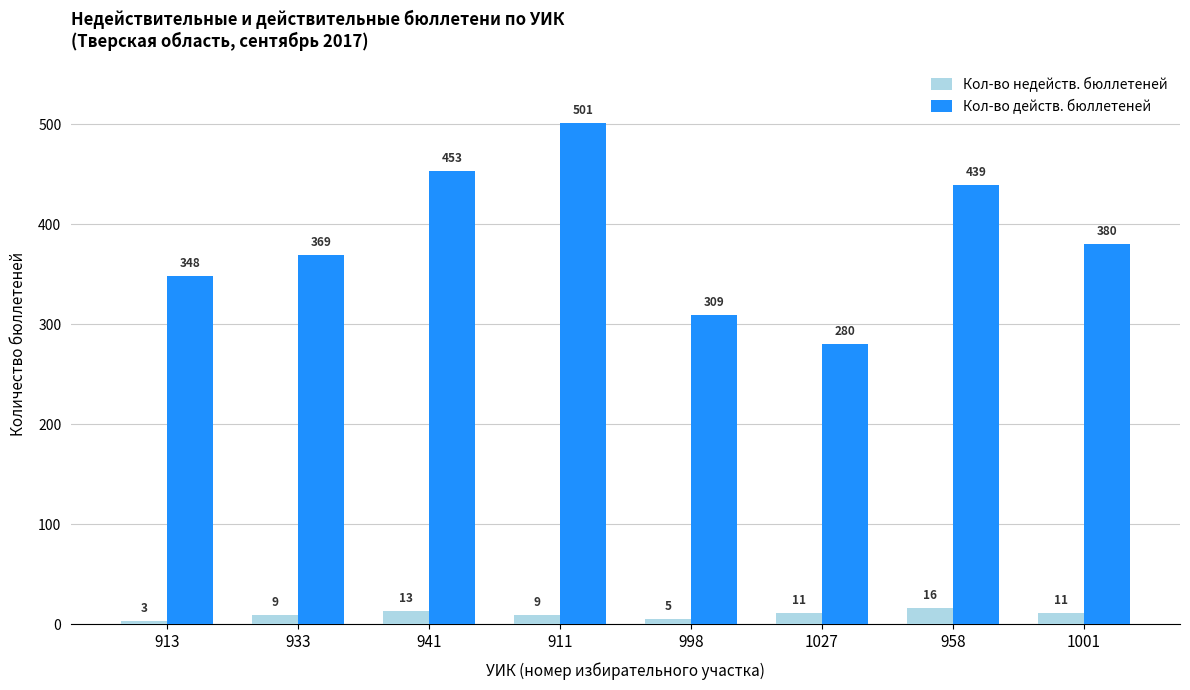

What is the difference between the second highest and second lowest values in the Кол-во недейств. бюллетеней series?

8